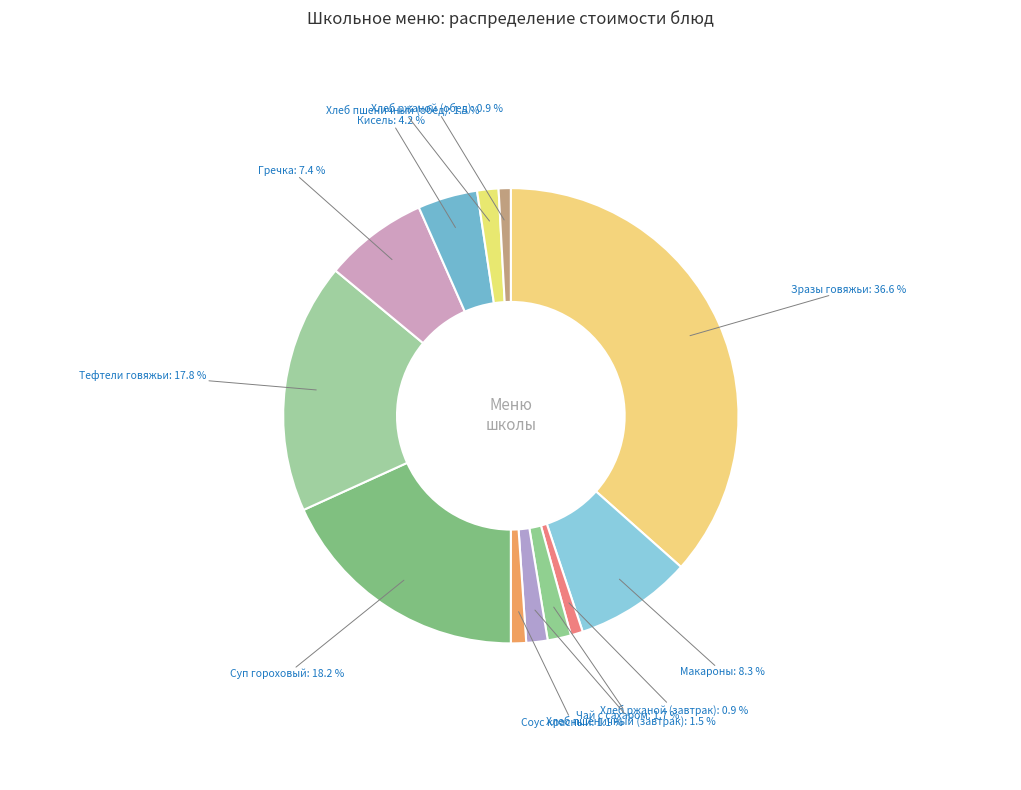

Approximately how many times larger is the value at Хлеб пшеничный (завтрак) compared to Хлеб ржаной (обед)?

1.8